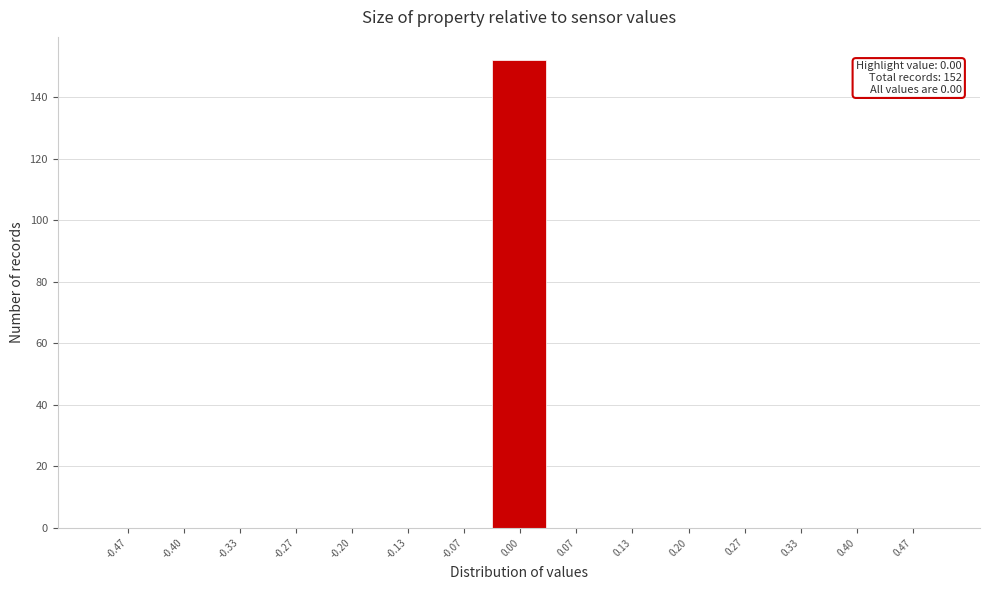

Which range on the x-axis has the tallest bar?

-0.03 to 0.03